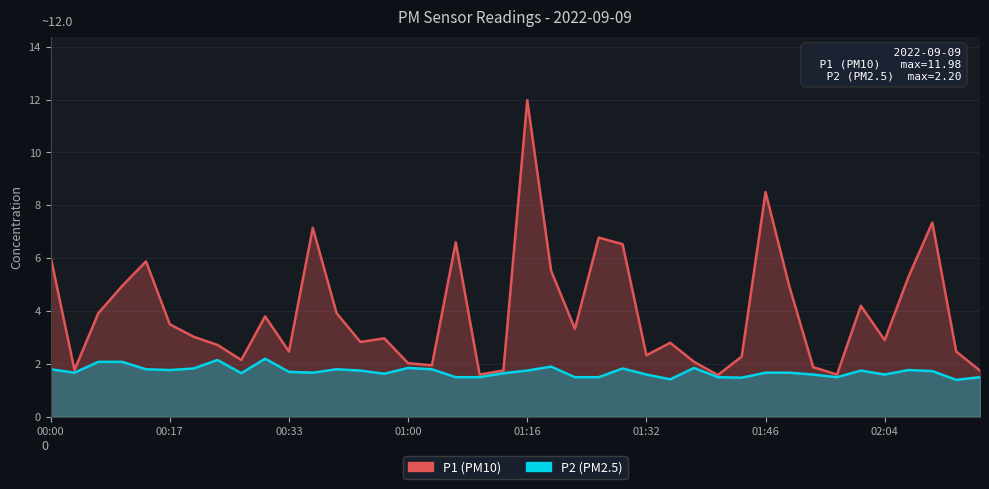

What is the smallest value displayed?

1.4